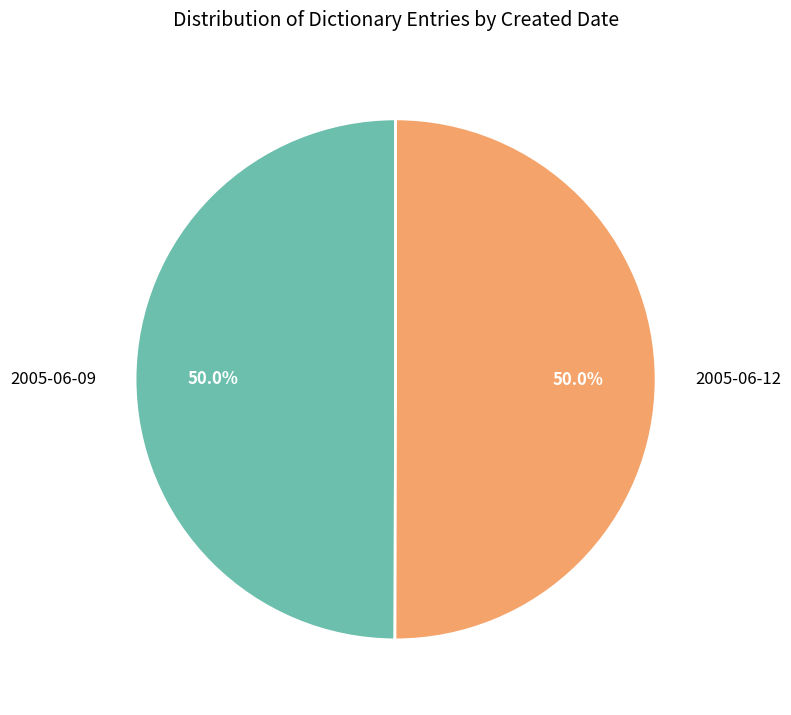

What is the ratio of the value at 2005-06-12 to the value at 2005-06-09?

1.0